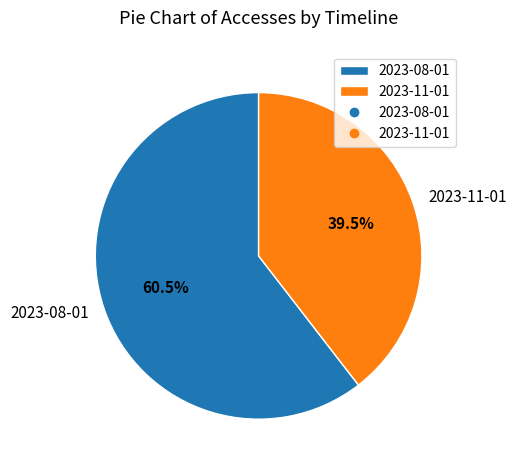

To the nearest percent, what is the difference between the 2023-08-01 and 2023-11-01 slice percentages?

21%